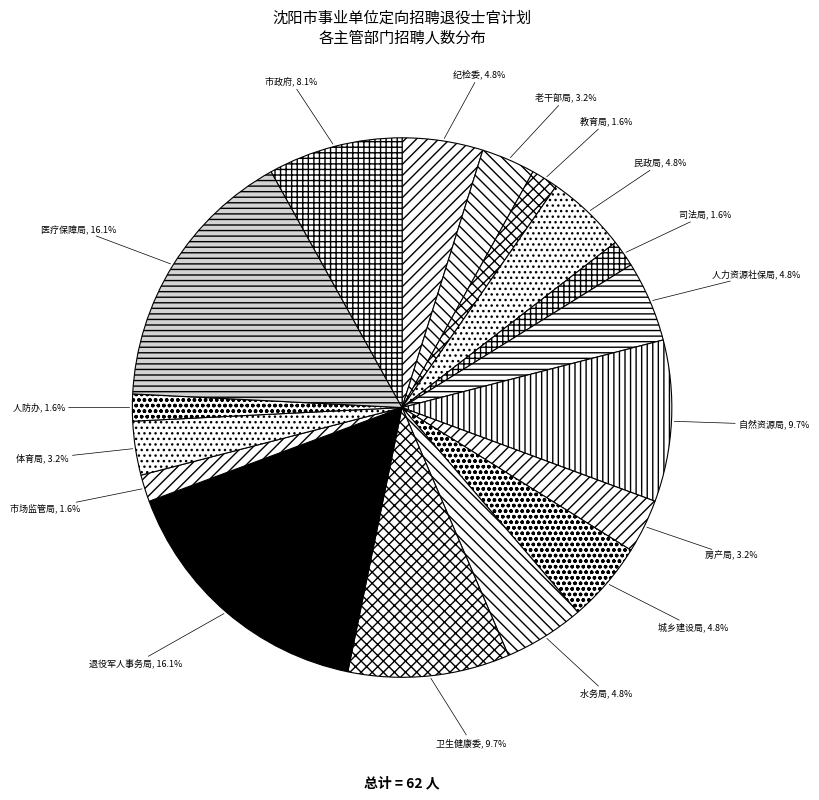

How many segments does this pie chart have?

17